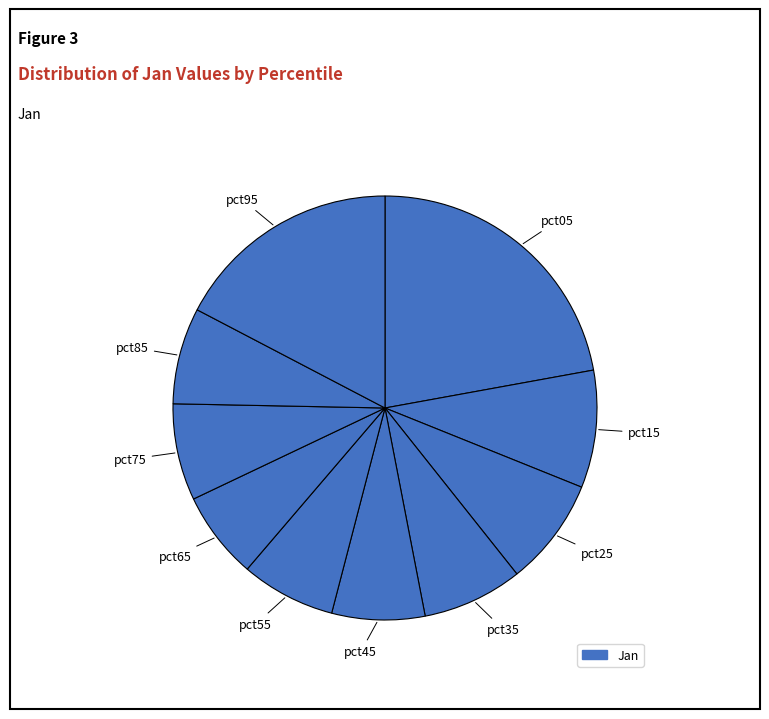

Rank the categories by value from lowest to highest.

pct65, pct45, pct55, pct85, pct75, pct35, pct25, pct15, pct95, pct05